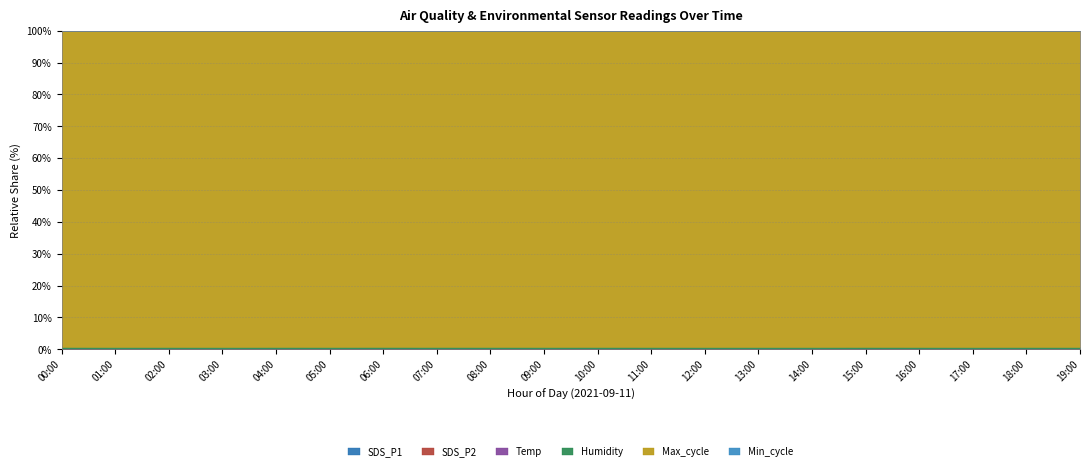

At which category is the sum across all series the highest?

12:00